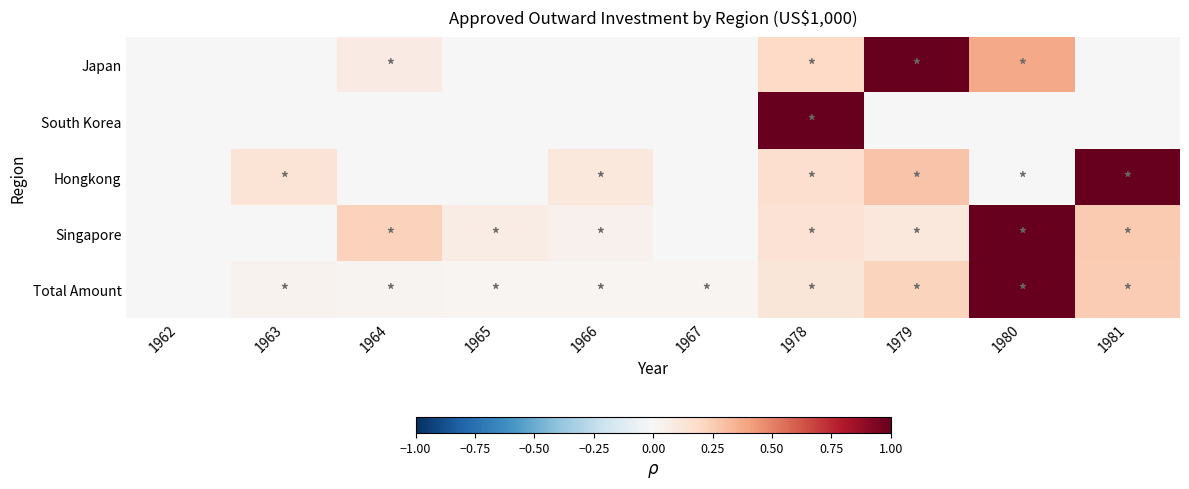

Which category has the highest value across all series?

1979